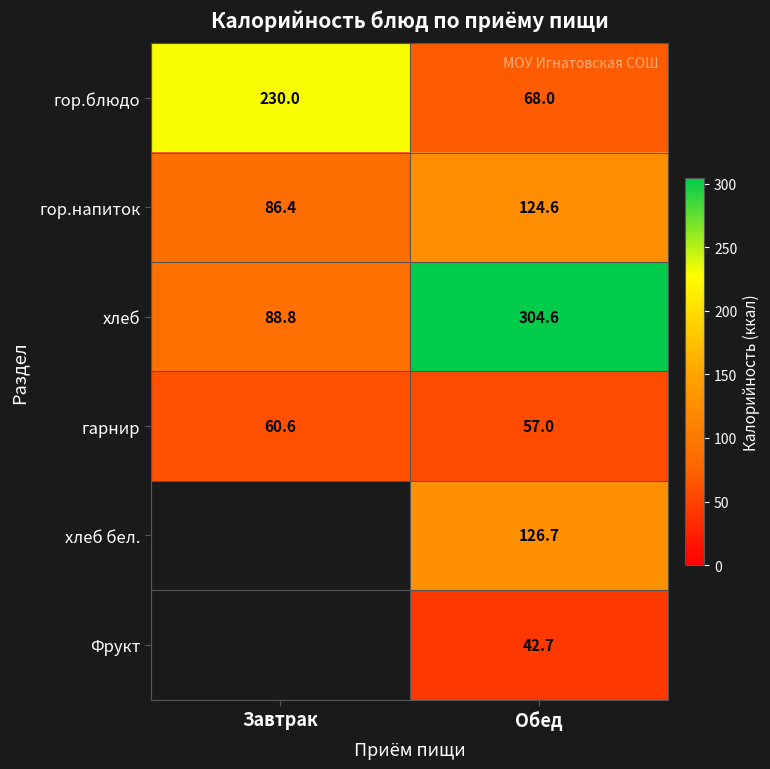

At which label does гор.напиток reach its minimum?

Завтрак